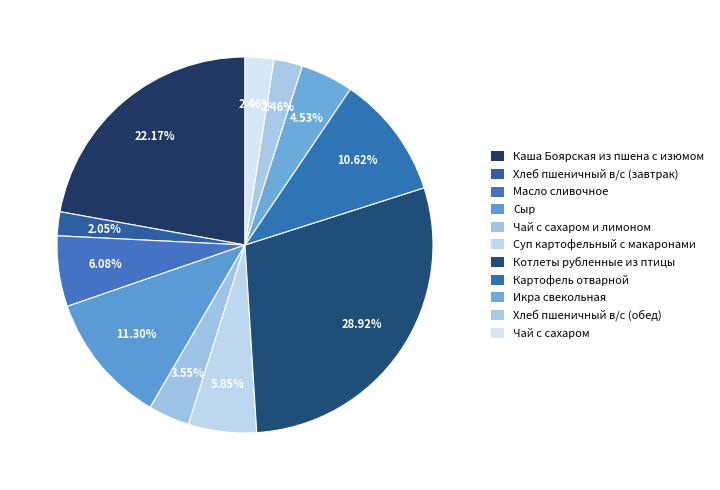

Does Суп картофельный с макаронами represent more than half of the total?

No